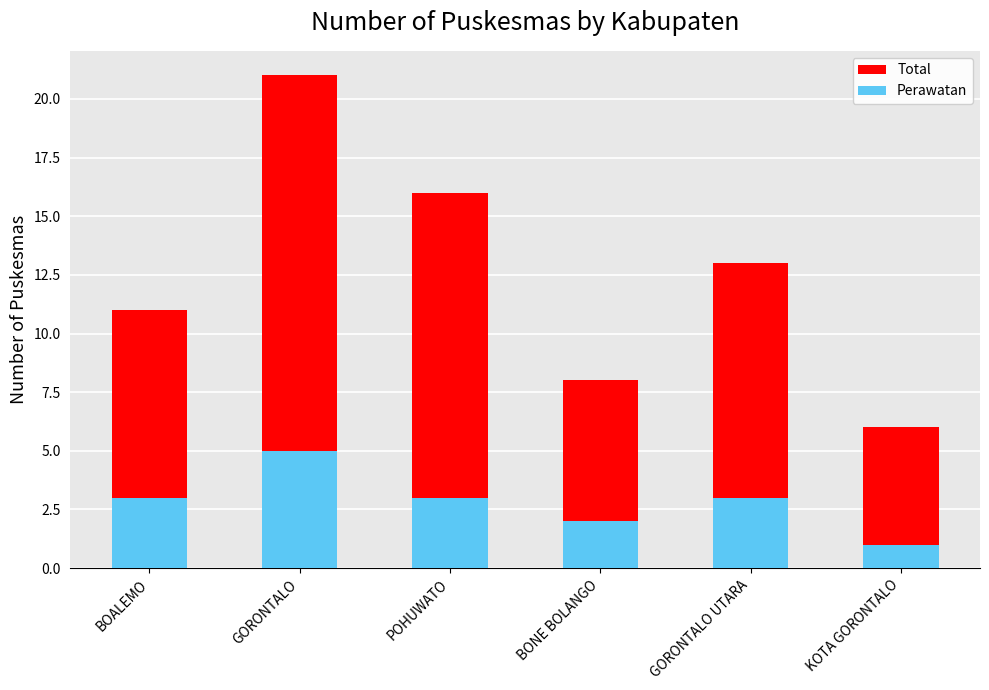

How many Total values are between 8 and 16?

4